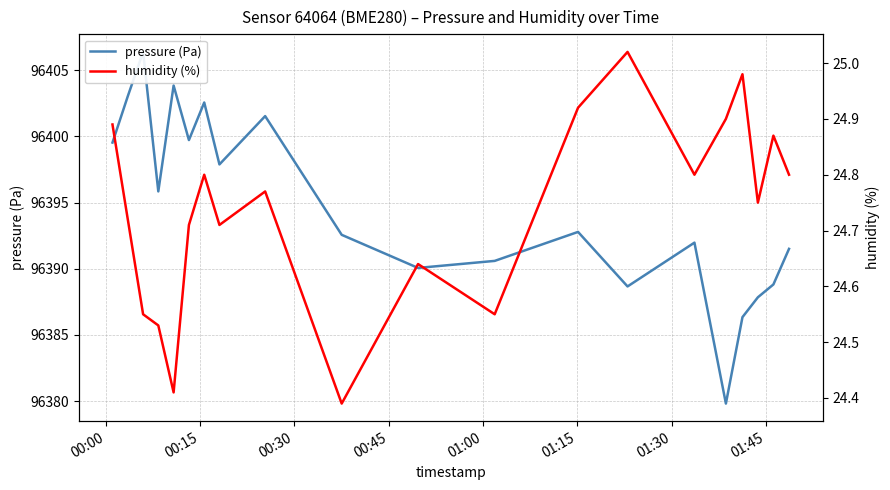

At 01:45, list the series in order from largest to smallest.

pressure (Pa), humidity (%)